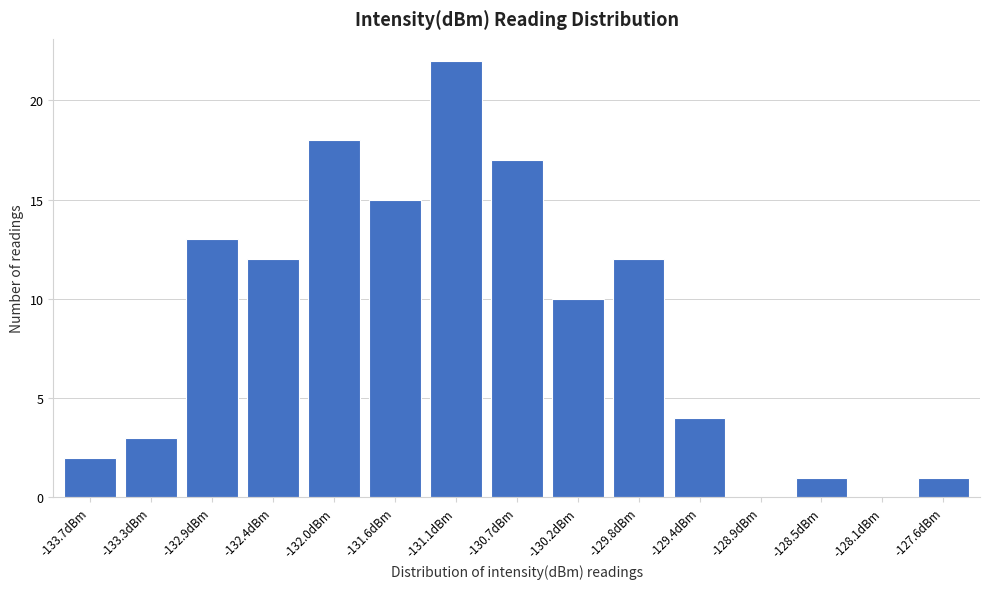

Reading left to right, transcribe all the data shown in this chart.

-133.7dBm=2	-133.3dBm=3	-132.9dBm=13	-132.4dBm=12	-132.0dBm=18	-131.6dBm=15	-131.1dBm=22	-130.7dBm=17	-130.2dBm=10	-129.8dBm=12	-129.4dBm=4	-128.9dBm=0	-128.5dBm=1	-128.1dBm=0	-127.6dBm=1